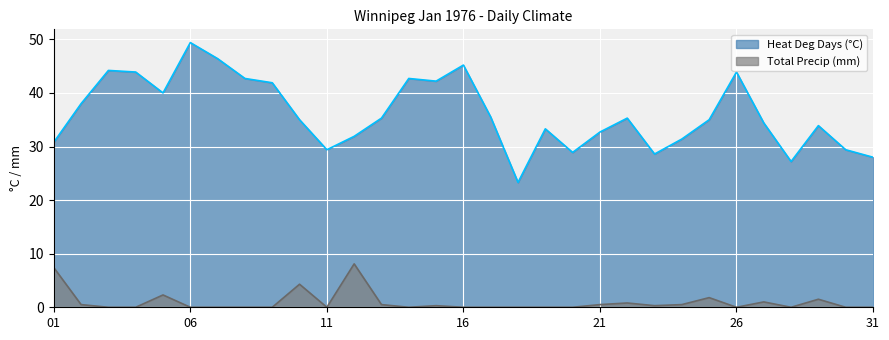

What is the value of the Heat Deg Days (°C) point at the 1st from the left?

30.8